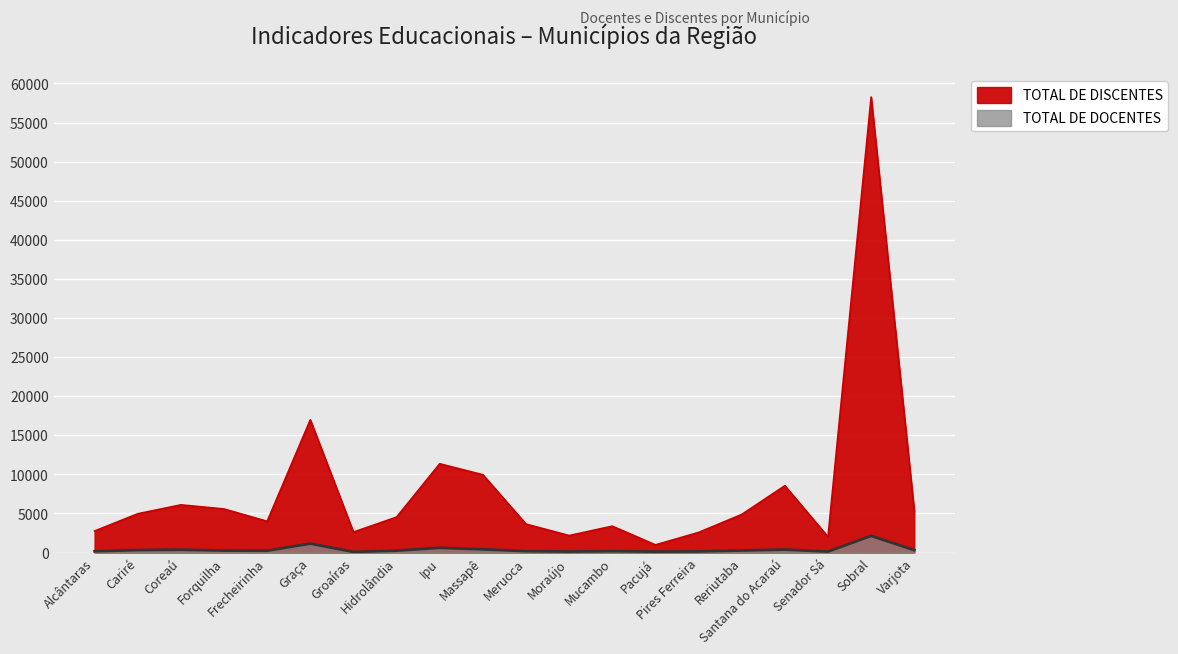

True or false: TOTAL DE DISCENTES and TOTAL DE DOCENTES intersect in this chart.

False